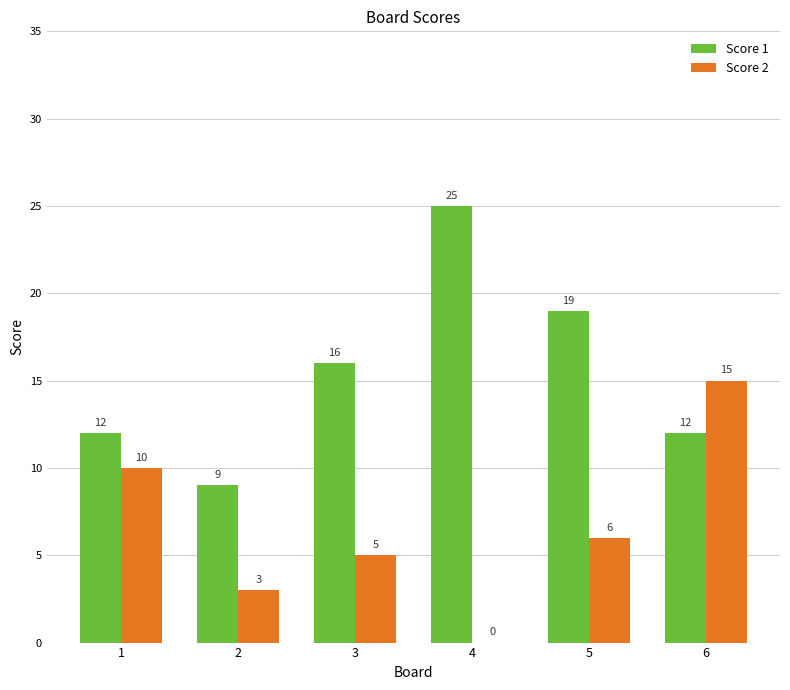

Read the Score 1 value at 6, to the nearest 10.

10